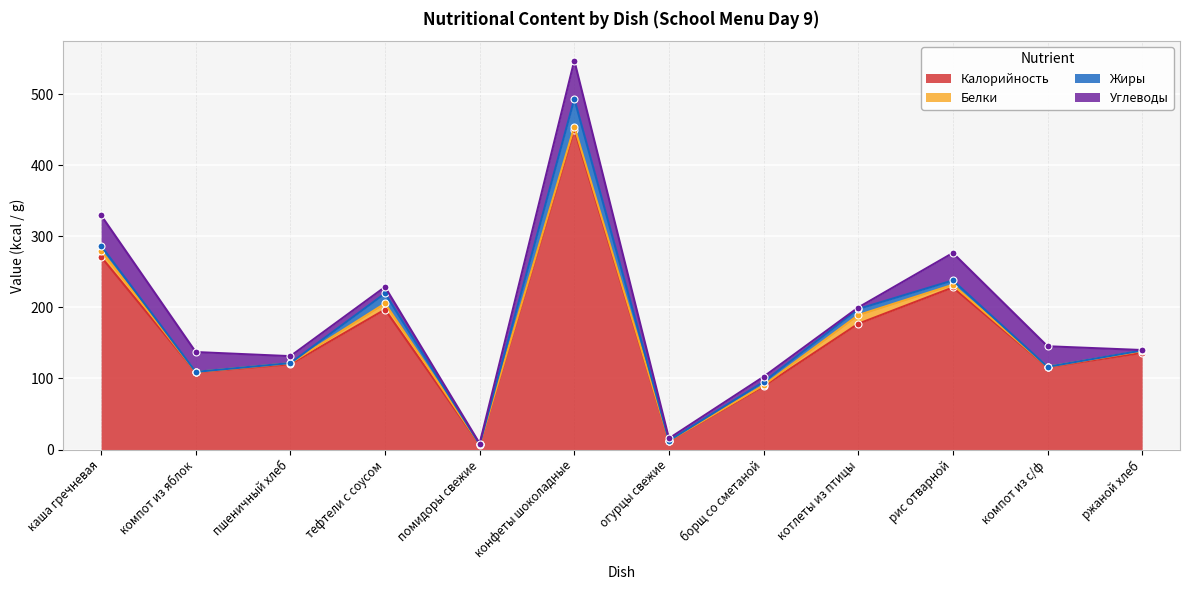

At which label does Калорийность reach its peak?

конфеты шоколадные